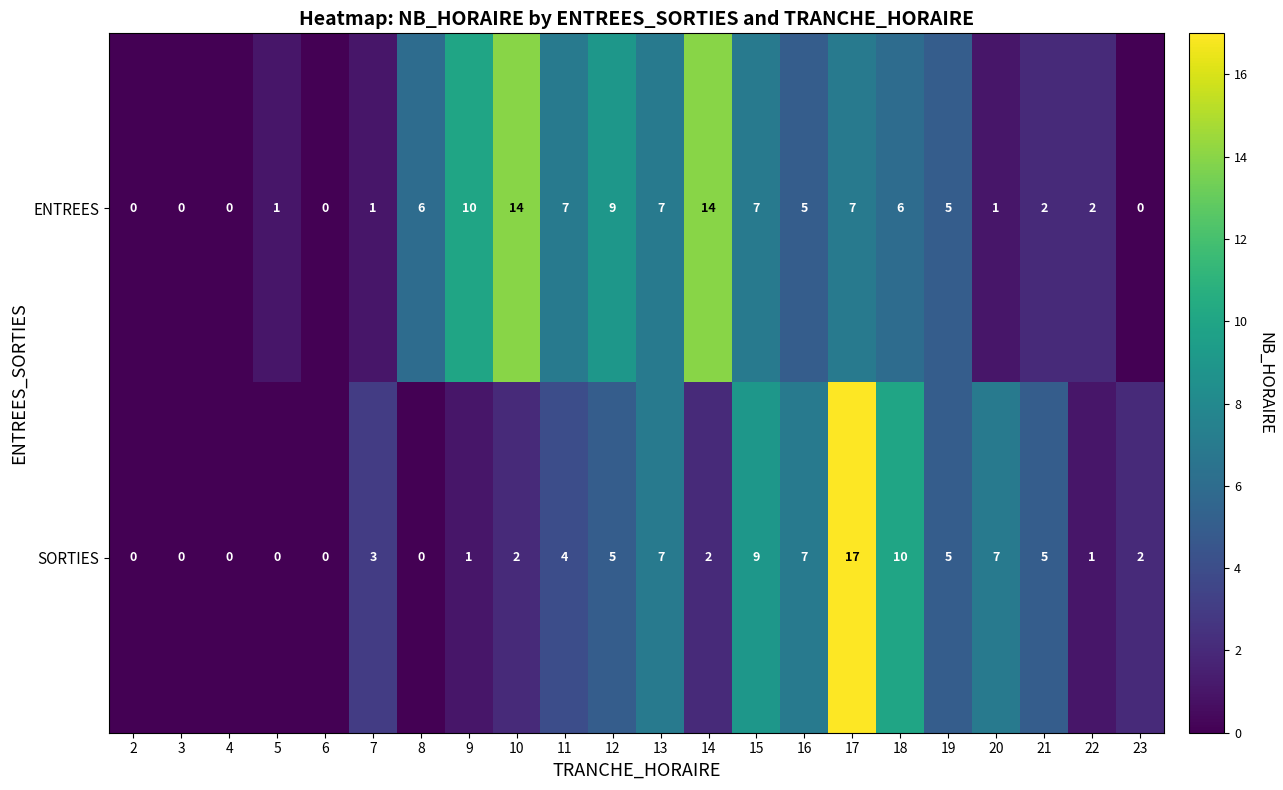

Is the value of ENTREES at 11 greater than the value of SORTIES at 11?

Yes